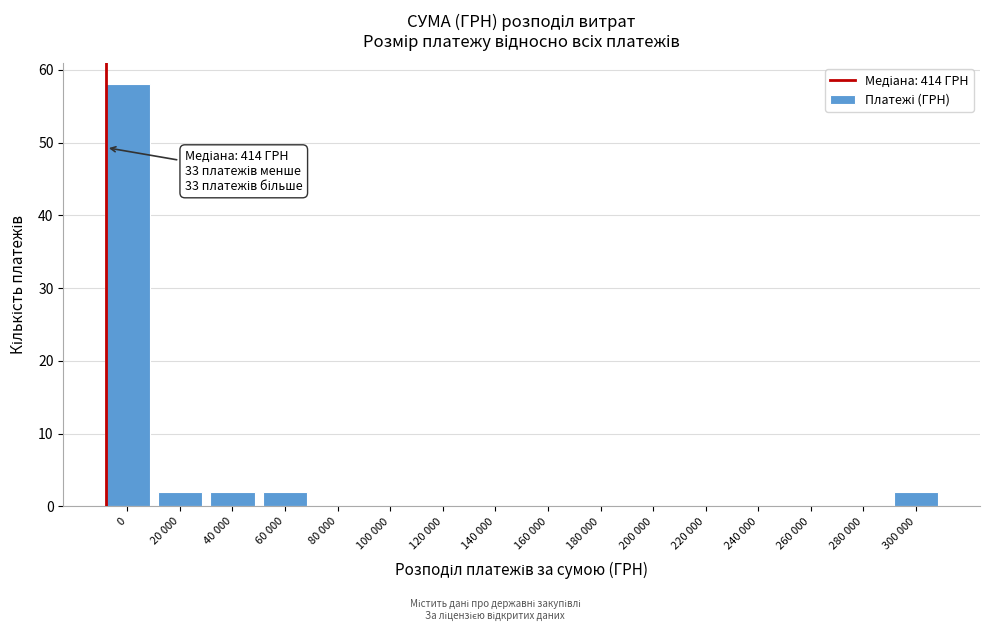

Reading left to right, what are all the values shown in this chart?

0=58	20 000=2	40 000=2	60 000=2	80 000=0	100 000=0	120 000=0	140 000=0	160 000=0	180 000=0	200 000=0	220 000=0	240 000=0	260 000=0	280 000=0	300 000=2